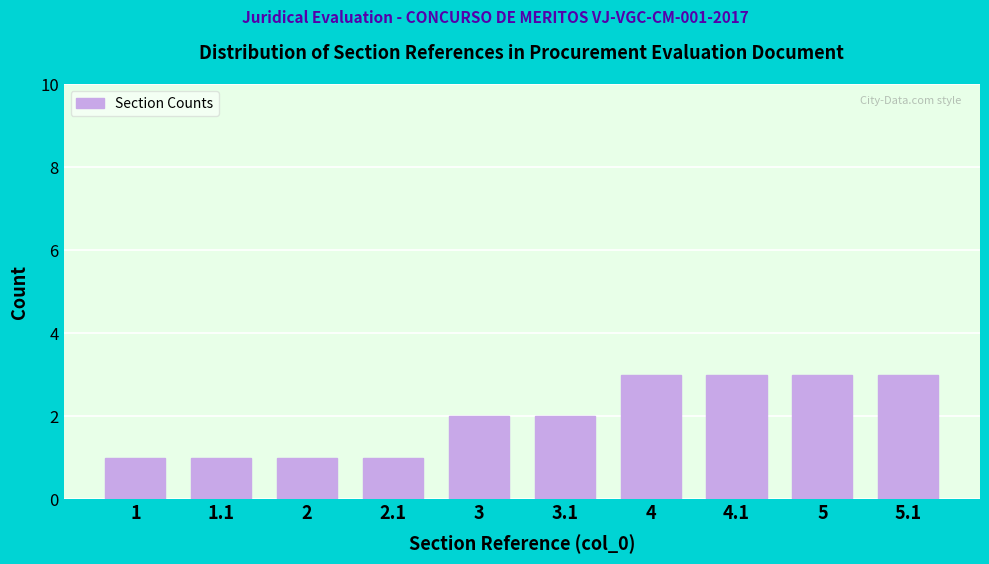

Reading right to left, what are all the values shown in this chart?

5.1=3	5=3	4.1=3	4=3	3.1=2	3=2	2.1=1	2=1	1.1=1	1=1